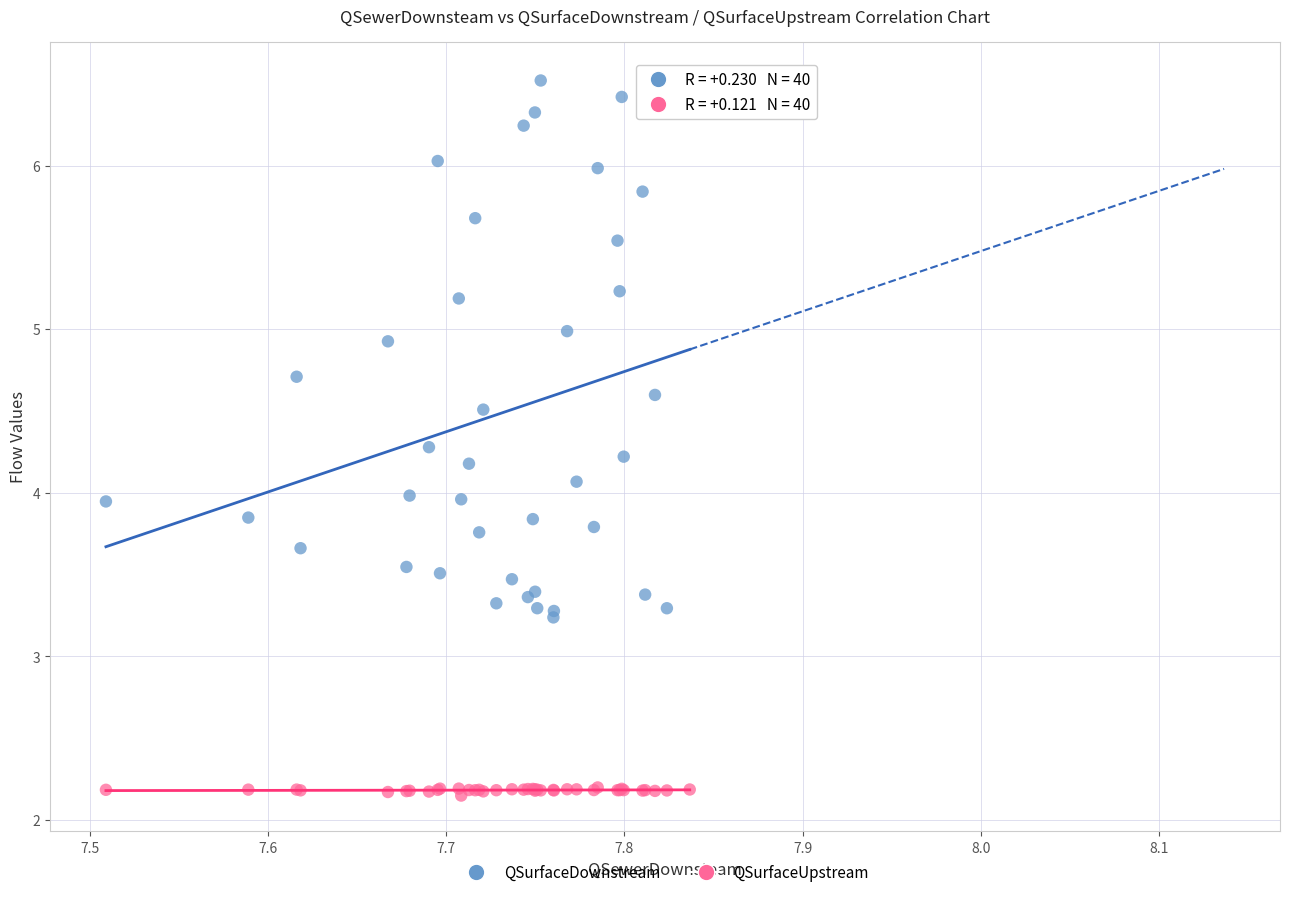

Which series has the largest Y range (max minus min)?

QSurfaceDownstream